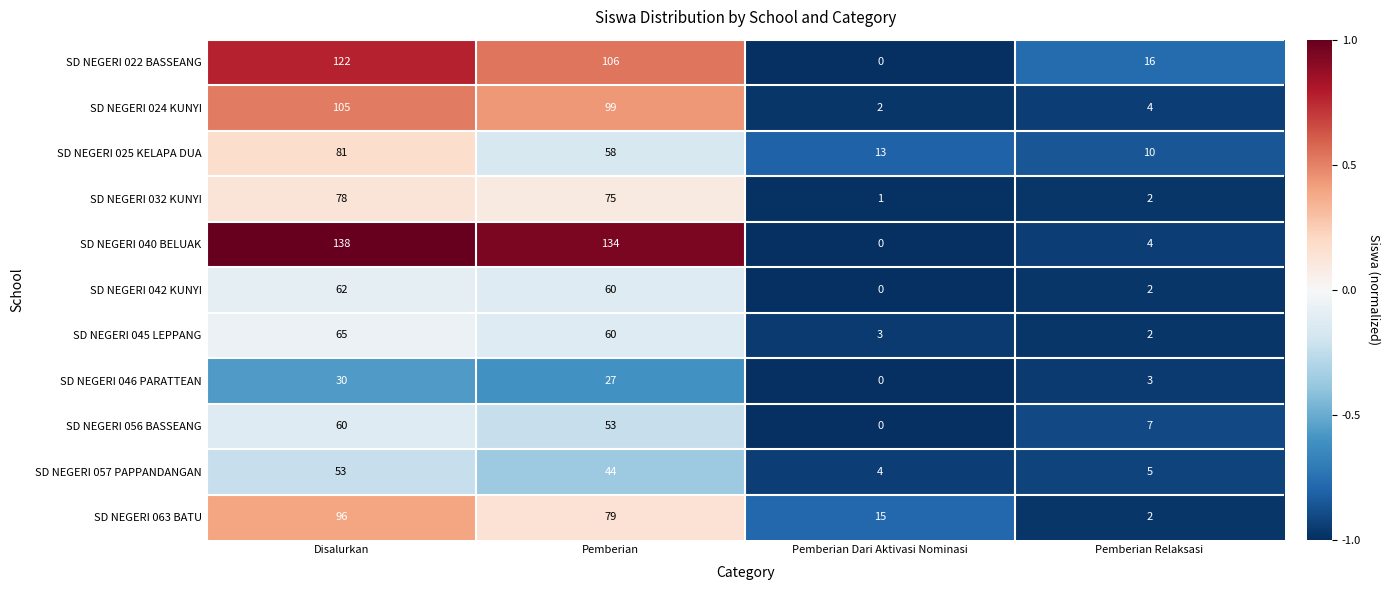

Is it true that SD NEGERI 040 BELUAK equals 138 at Disalurkan?

True